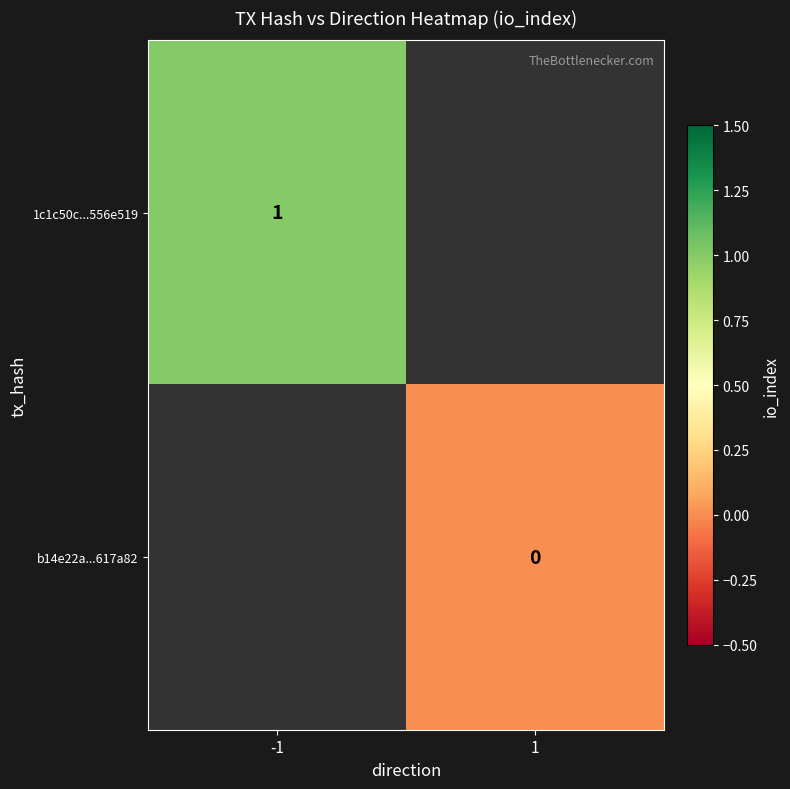

Is the value of 1c1c50c...556e519 at -1 greater than the value of b14e22a...617a82 at 1?

Yes